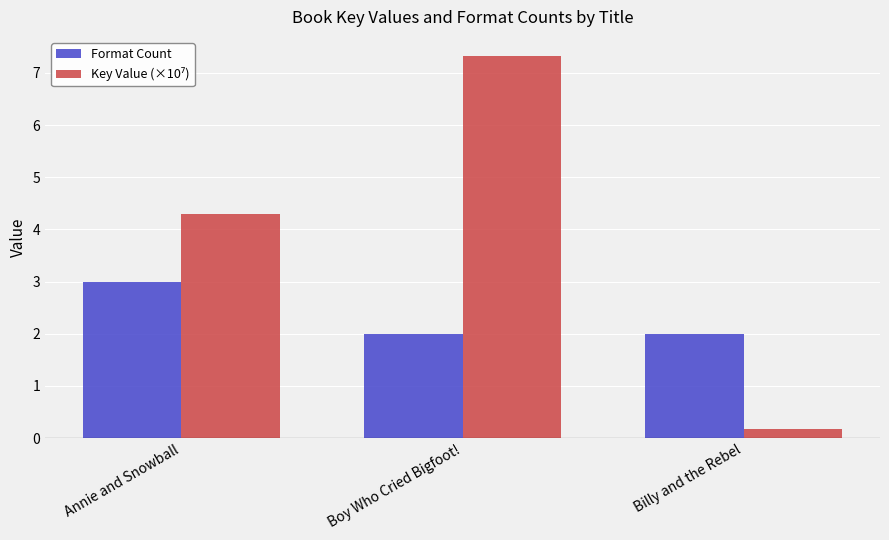

What value does the Format Count series have at Annie and Snowball?

3.0